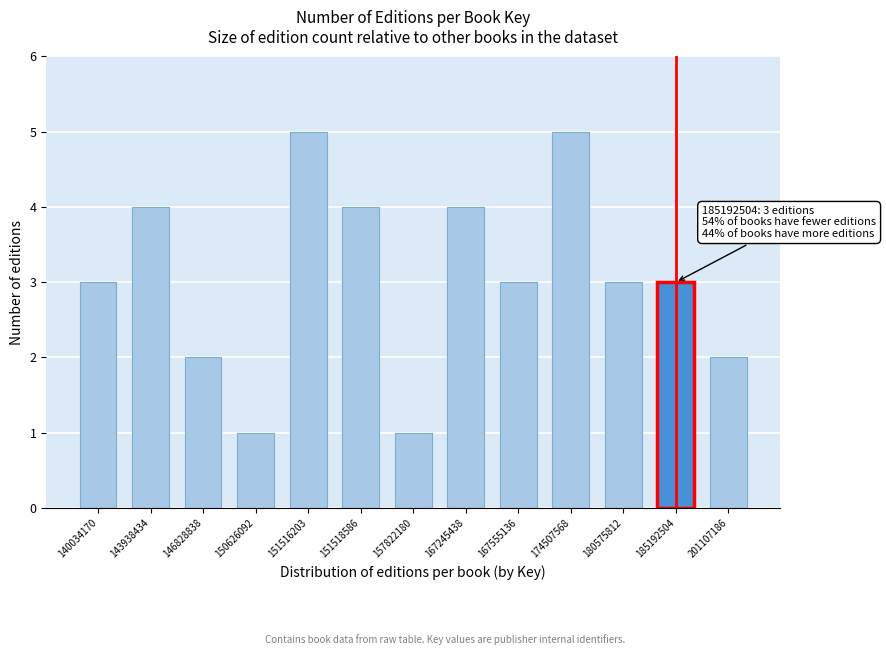

Reading right to left, extract all data points from this chart.

201107186=2	185192504=3	180575812=3	174507568=5	167555136=3	167245438=4	157822180=1	151518586=4	151516203=5	150626092=1	146828838=2	143938434=4	140034170=3